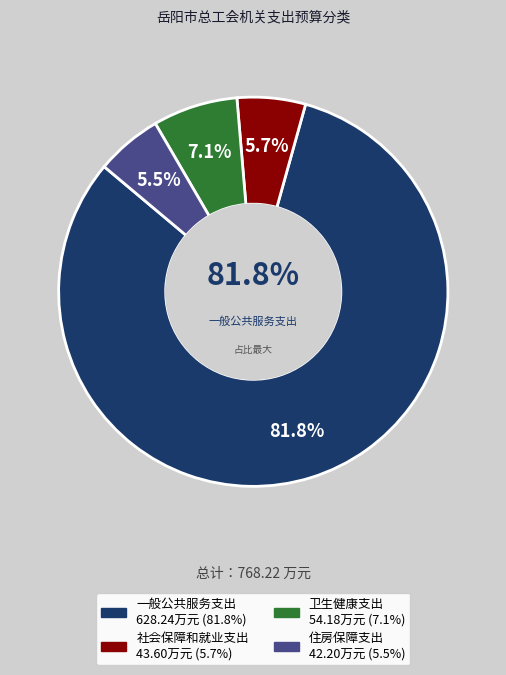

To the nearest percent, what is the average slice percentage?

25%